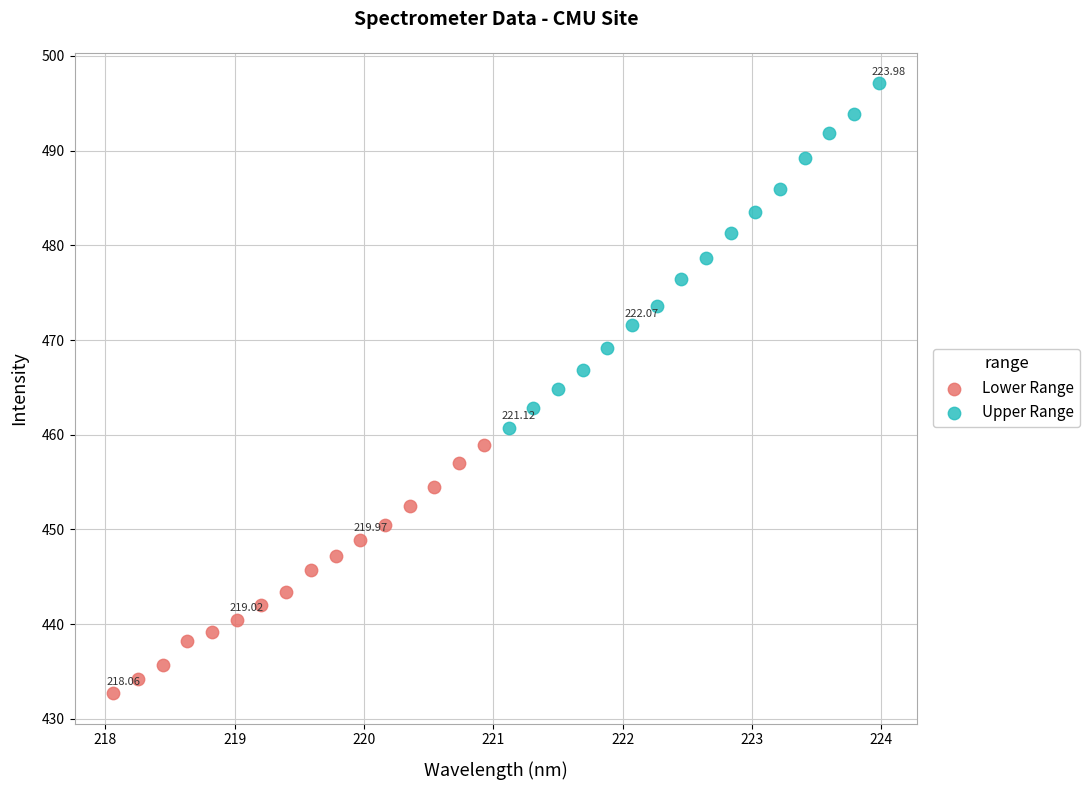

What are all the series names shown in the legend?

Lower Range, Upper Range